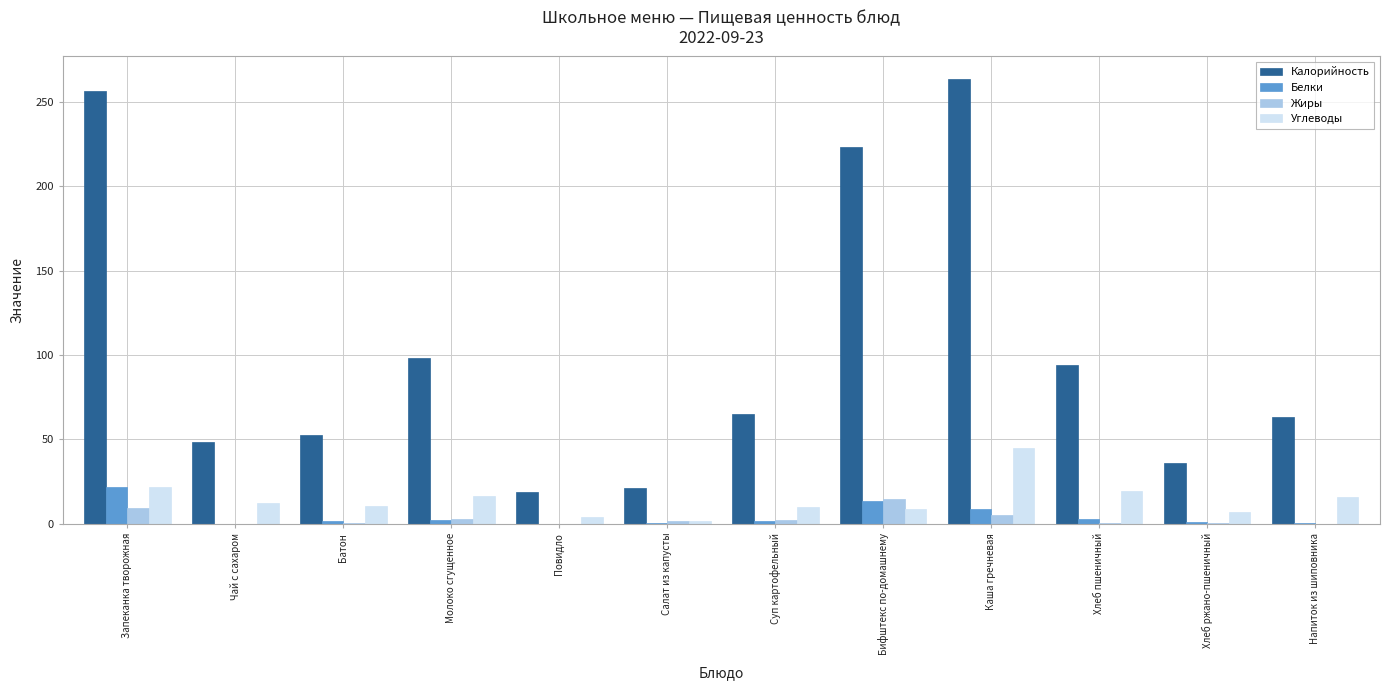

What is the sum of all Калорийность values?

1242.1